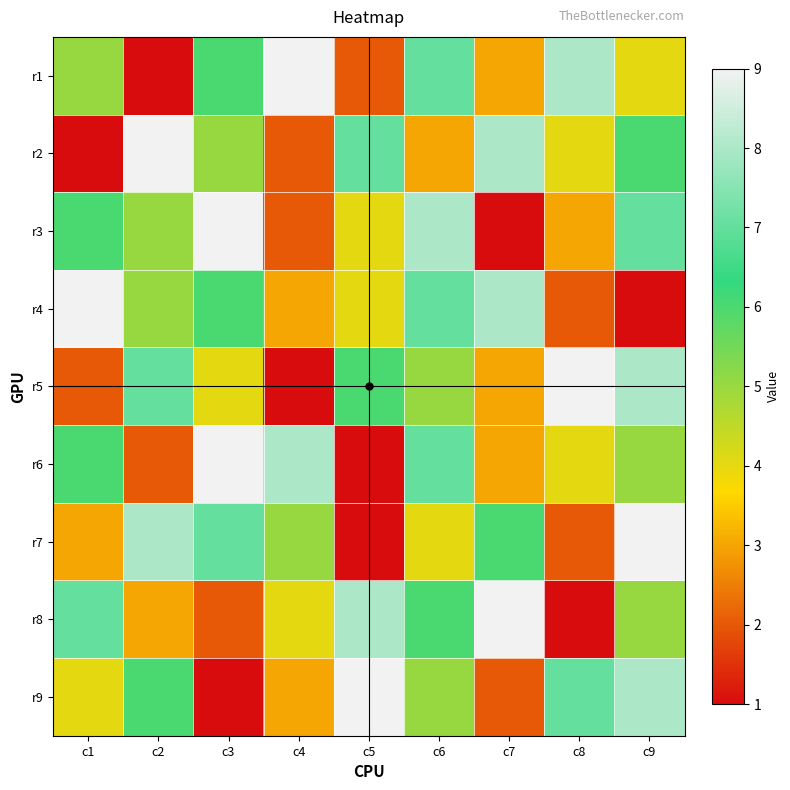

Reading left to right, list all the values displayed in this chart.

r1: c1=5	c2=1	c3=6	c4=9	c5=2	c6=7	c7=3	c8=8	c9=4
r2: c1=1	c2=9	c3=5	c4=2	c5=7	c6=3	c7=8	c8=4	c9=6
r3: c1=6	c2=5	c3=9	c4=2	c5=4	c6=8	c7=1	c8=3	c9=7
r4: c1=9	c2=5	c3=6	c4=3	c5=4	c6=7	c7=8	c8=2	c9=1
r5: c1=2	c2=7	c3=4	c4=1	c5=6	c6=5	c7=3	c8=9	c9=8
r6: c1=6	c2=2	c3=9	c4=8	c5=1	c6=7	c7=3	c8=4	c9=5
r7: c1=3	c2=8	c3=7	c4=5	c5=1	c6=4	c7=6	c8=2	c9=9
r8: c1=7	c2=3	c3=2	c4=4	c5=8	c6=6	c7=9	c8=1	c9=5
r9: c1=4	c2=6	c3=1	c4=3	c5=9	c6=5	c7=2	c8=7	c9=8